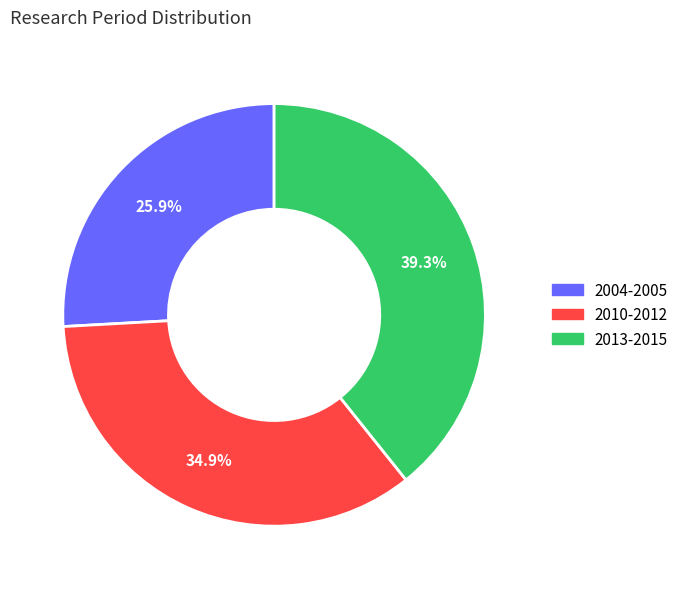

What percentage is the 2013-2015 slice, to the nearest percent?

39%